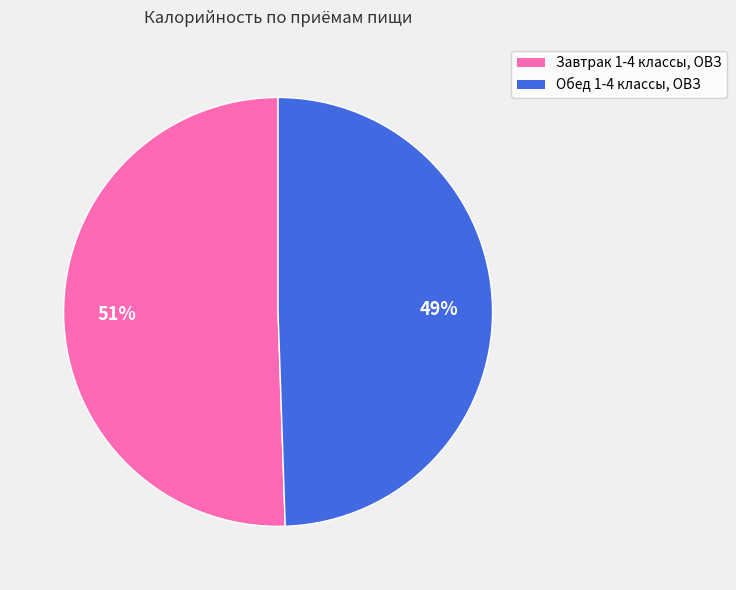

Rank the categories by value from highest to lowest.

Завтрак 1-4 классы, ОВЗ, Обед 1-4 классы, ОВЗ